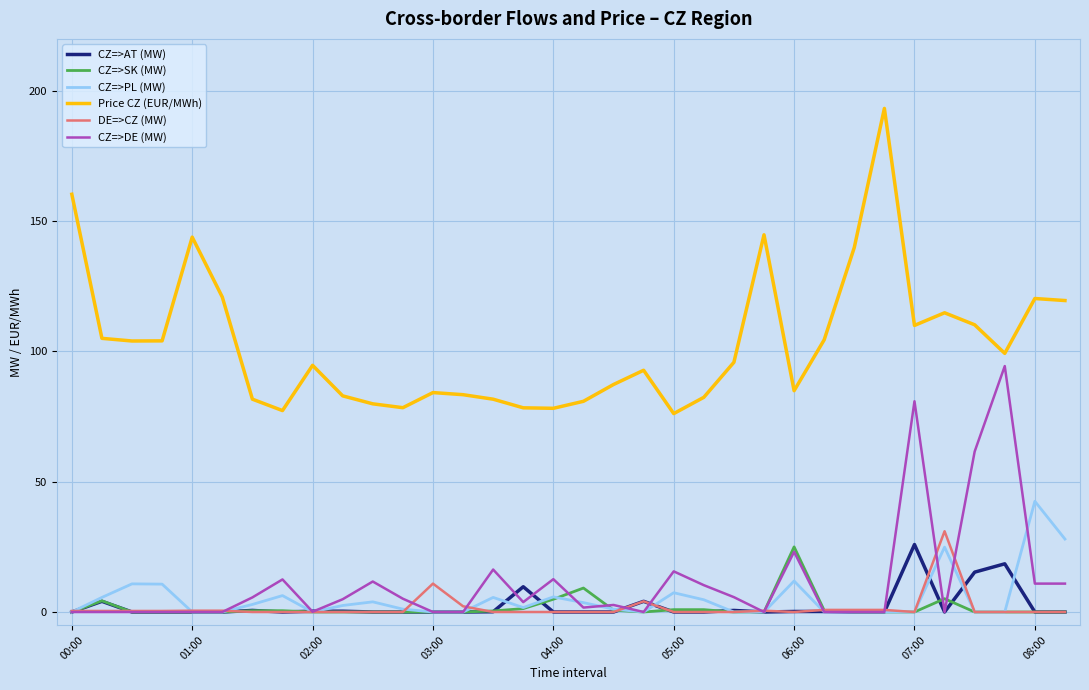

True or false: Price CZ (EUR/MWh) and CZ=>PL (MW) intersect in this chart.

False